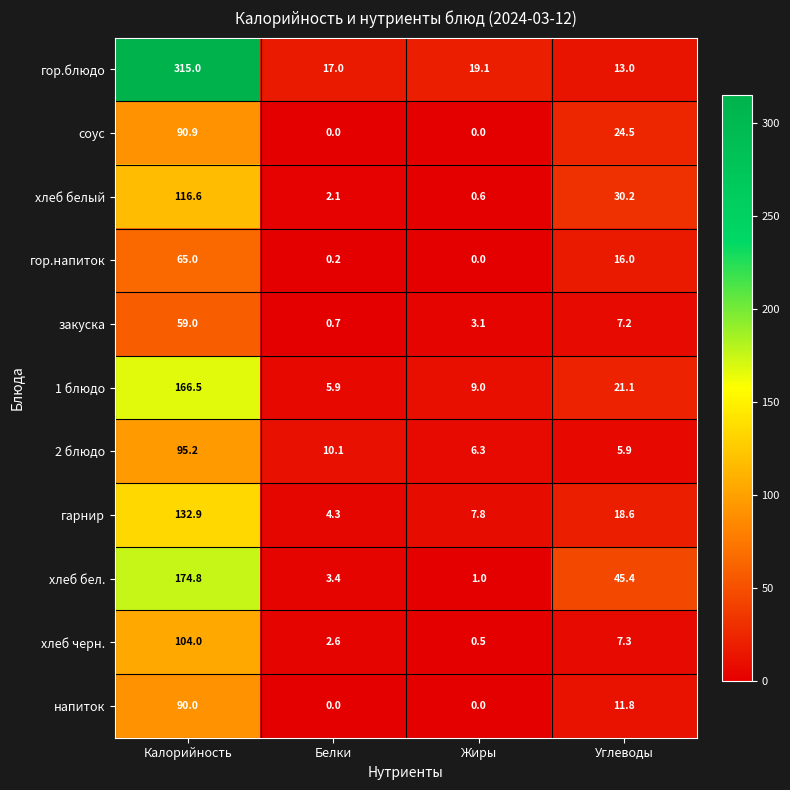

List the series in order of their peak value, highest first.

гор.блюдо, хлеб бел., 1 блюдо, гарнир, хлеб белый, хлеб черн., 2 блюдо, соус, напиток, гор.напиток, закуска